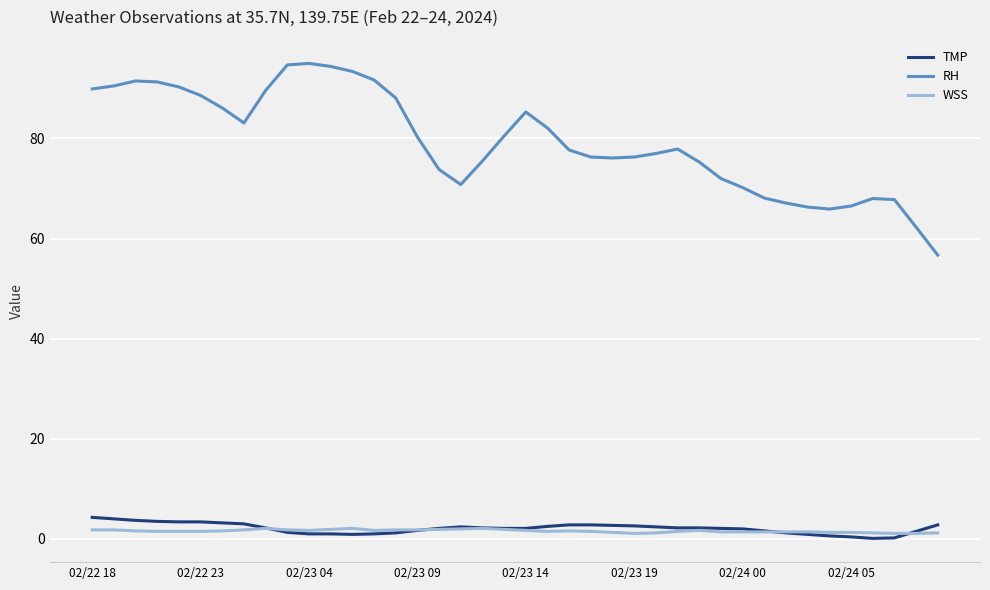

What is the maximum value shown in the chart?

95.0